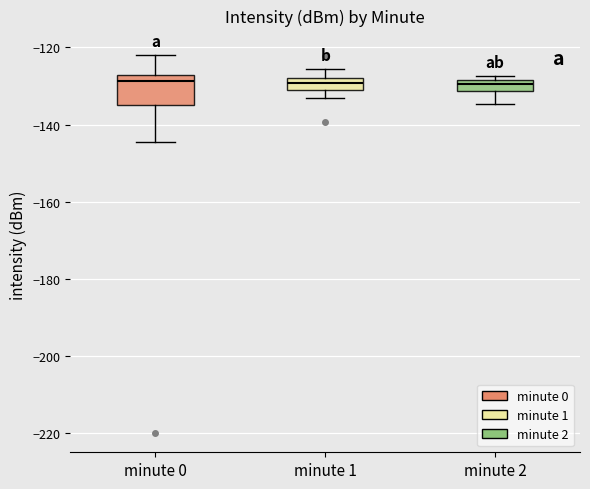

Where does the median line of the box for minute 2 sit on the y-axis? The values are not printed on the chart, so give them approximately, as read against the axis.

-130